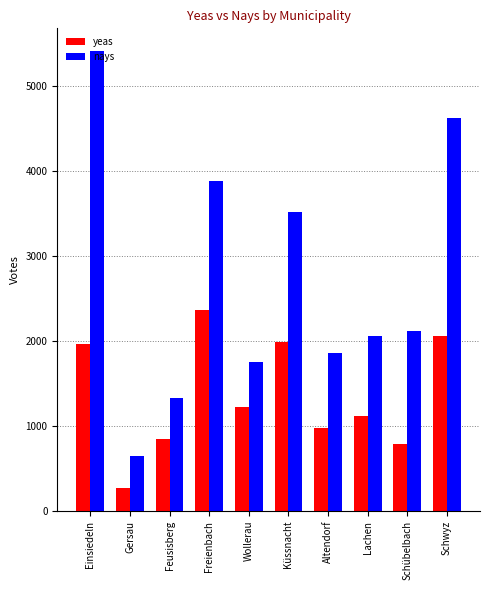

How many bars are there in each group?

2